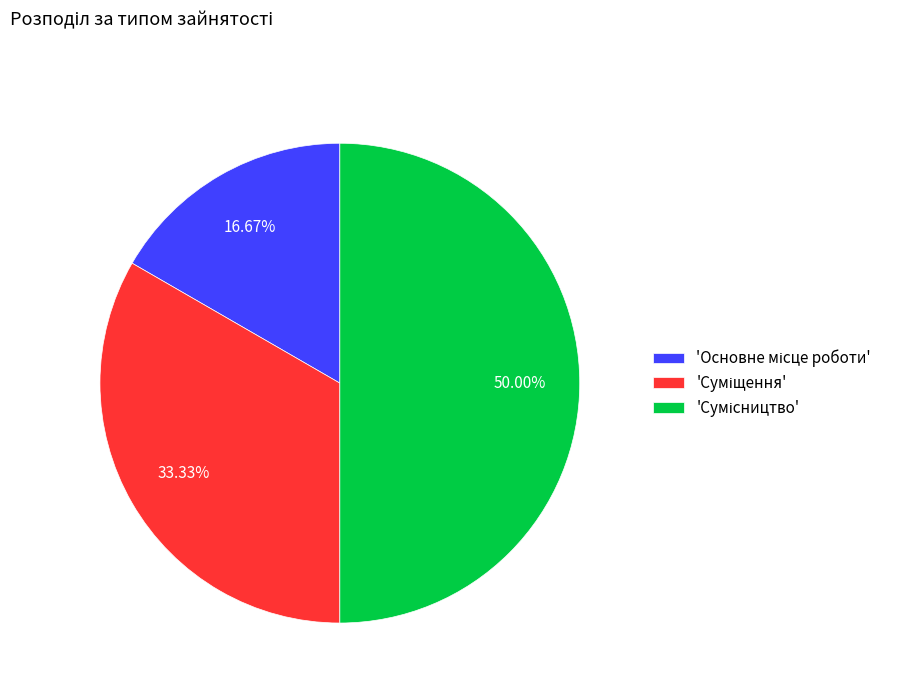

How many segments does this pie chart have?

3